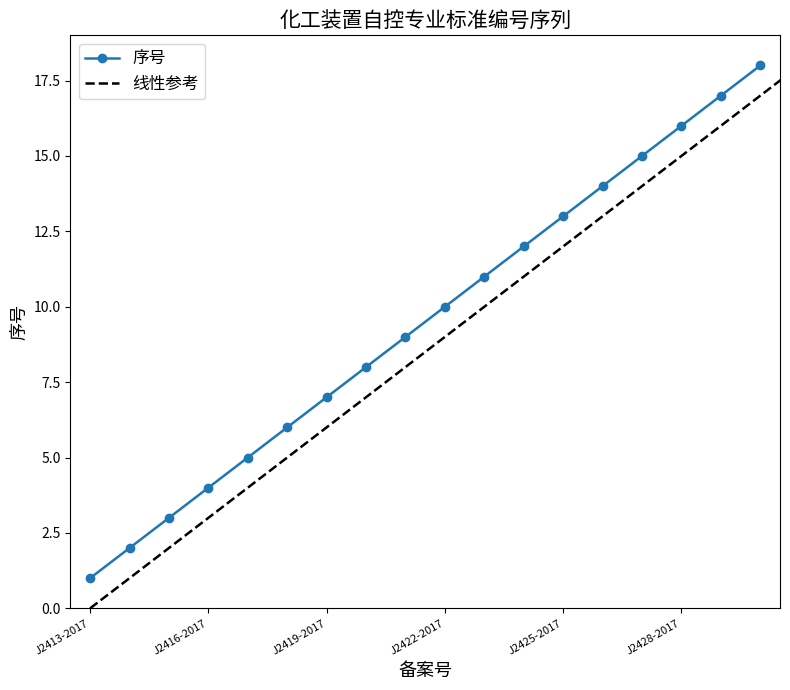

List the labels in order of value, largest first.

J2430-2017, J2429-2017, J2428-2017, J2427-2017, J2426-2017, J2425-2017, J2424-2017, J2423-2017, J2422-2017, J2421-2017, J2420-2017, J2419-2017, J2418-2017, J2417-2017, J2416-2017, J2415-2017, J2414-2017, J2413-2017